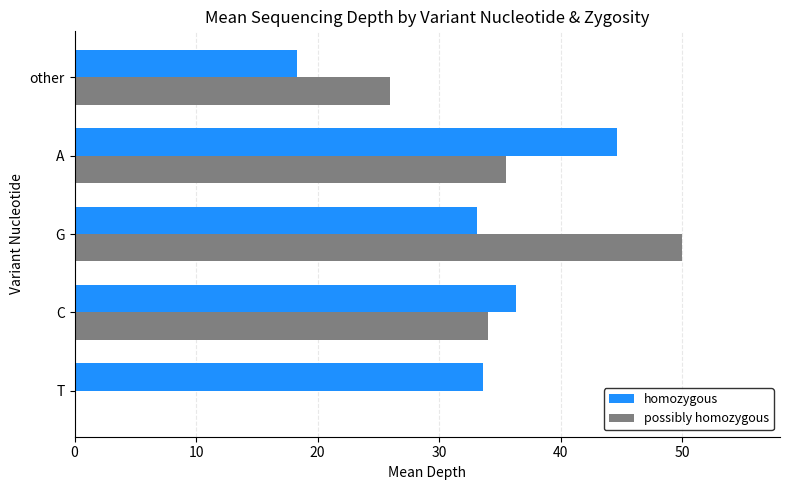

How many values in possibly homozygous are above zero?

4